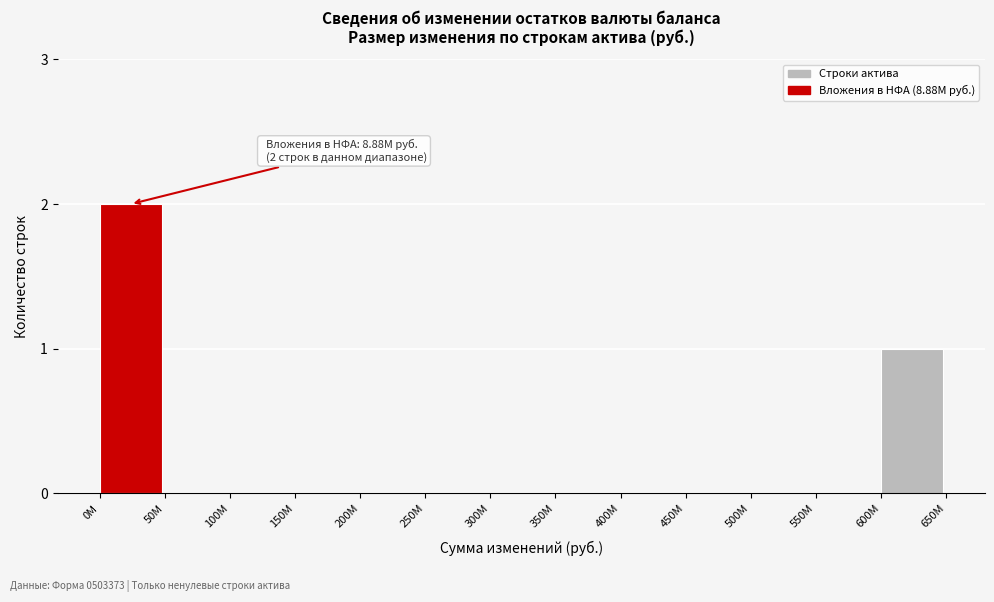

Reading left to right, transcribe all the data shown in this chart.

0M=2	50M=0	100M=0	150M=0	200M=0	250M=0	300M=0	350M=0	400M=0	450M=0	500M=0	550M=0	600M=1